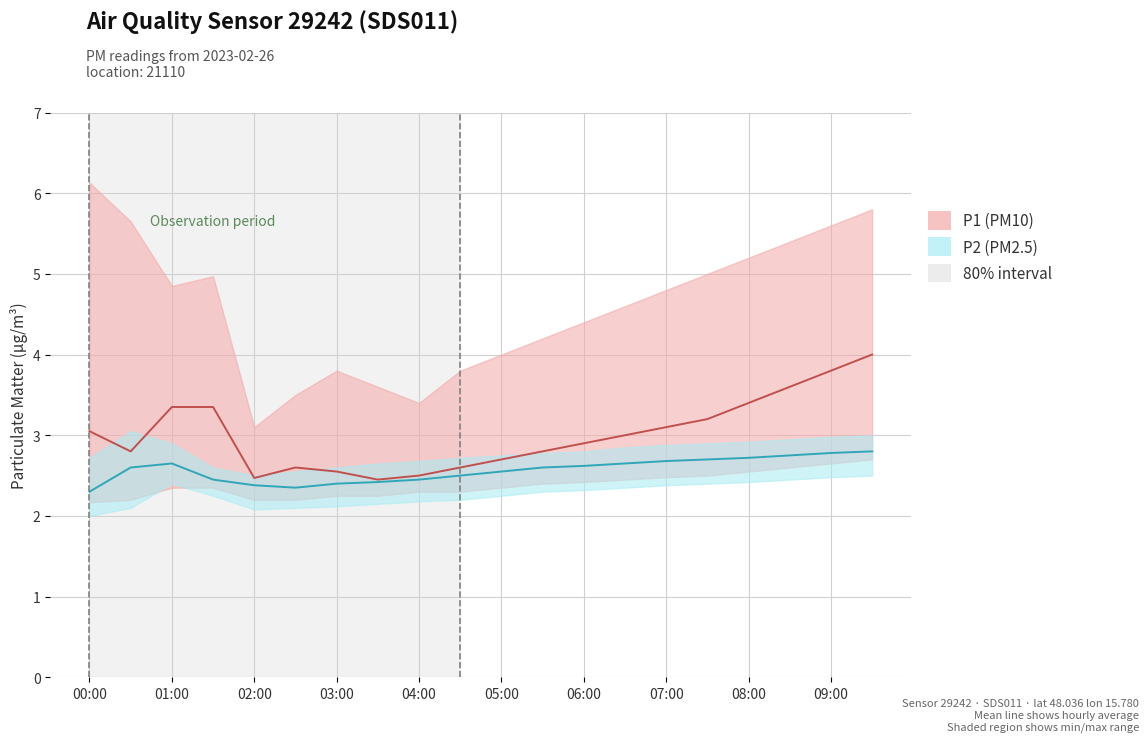

Is it true that P2 equals 4.3 at 01:00?

False